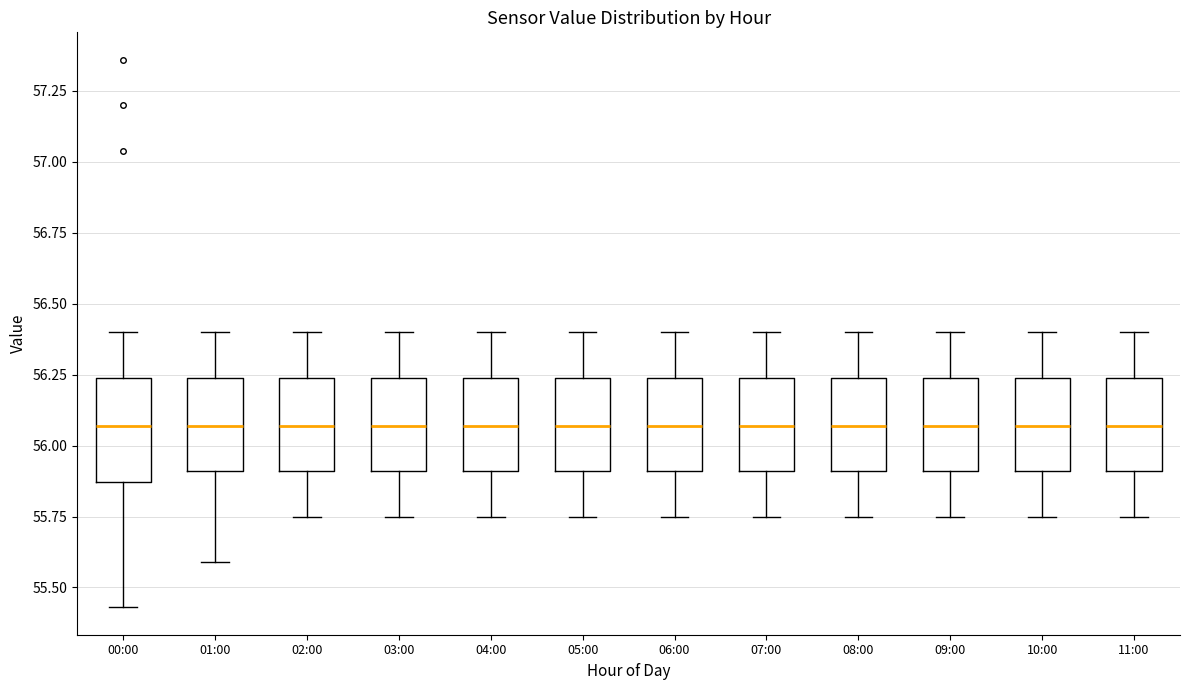

Reading left to right, read every box against the y-axis: the position of its median line, the range the box covers, and the ends of its whiskers. The values are not printed on the chart, so give them approximately, as read against the axis.

00:00: median 56.05, box 55.85 to 56.25, whiskers 55.45 to 56.40
01:00: median 56.05, box 55.90 to 56.25, whiskers 55.60 to 56.40
02:00: median 56.05, box 55.90 to 56.25, whiskers 55.75 to 56.40
03:00: median 56.05, box 55.90 to 56.25, whiskers 55.75 to 56.40
04:00: median 56.05, box 55.90 to 56.25, whiskers 55.75 to 56.40
05:00: median 56.05, box 55.90 to 56.25, whiskers 55.75 to 56.40
06:00: median 56.05, box 55.90 to 56.25, whiskers 55.75 to 56.40
07:00: median 56.05, box 55.90 to 56.25, whiskers 55.75 to 56.40
08:00: median 56.05, box 55.90 to 56.25, whiskers 55.75 to 56.40
09:00: median 56.05, box 55.90 to 56.25, whiskers 55.75 to 56.40
10:00: median 56.05, box 55.90 to 56.25, whiskers 55.75 to 56.40
11:00: median 56.05, box 55.90 to 56.25, whiskers 55.75 to 56.40